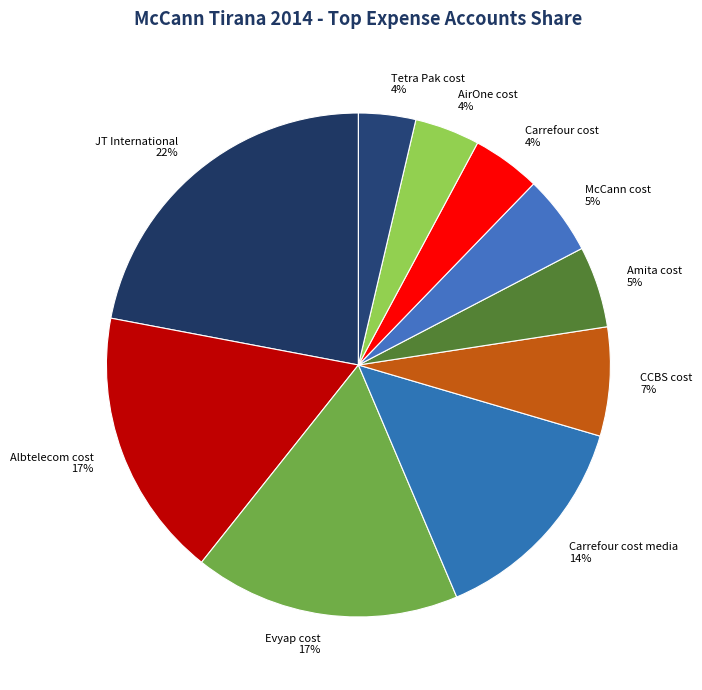

Is it true that Evyap cost is 17% of the pie?

True